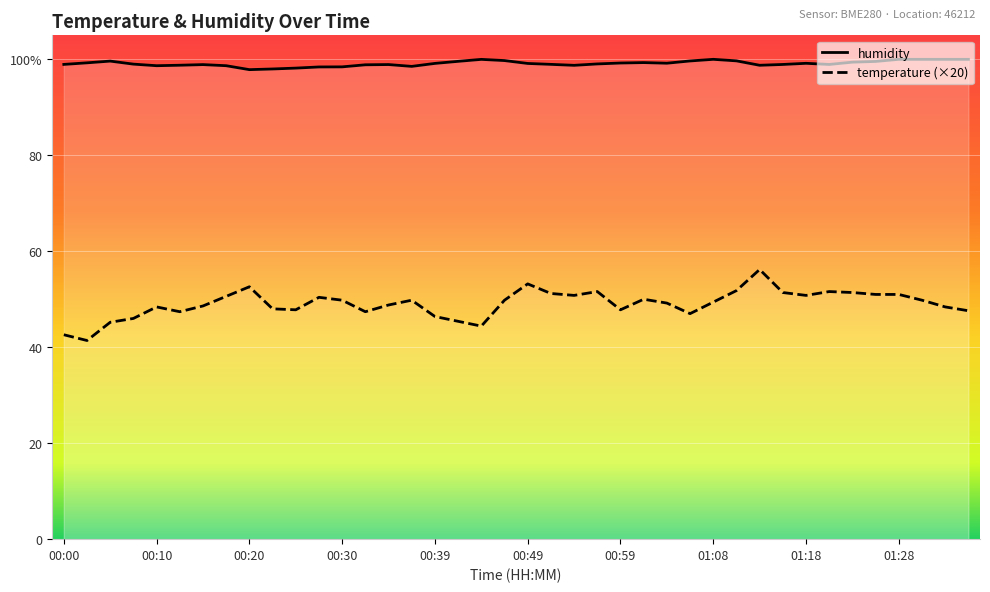

How many values in the temperature series exceed 49?

22